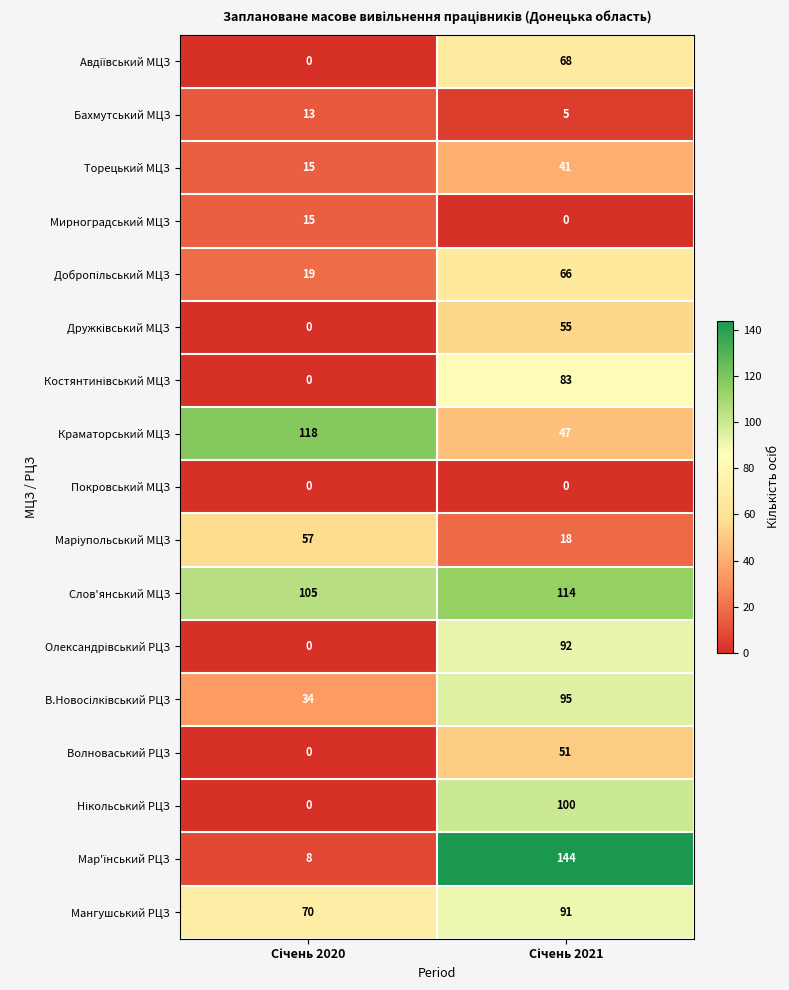

Which series has the largest total across all categories?

Слов'янський МЦЗ